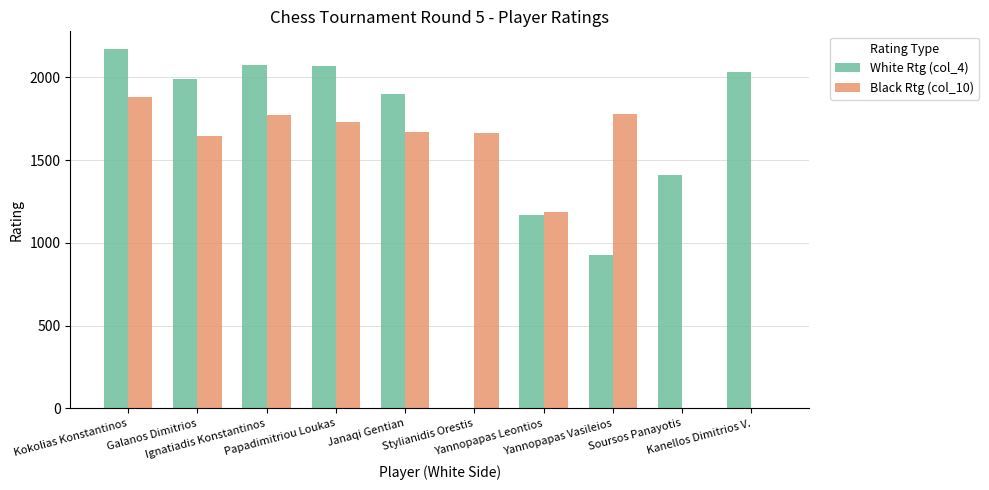

Are the bars horizontal?

No